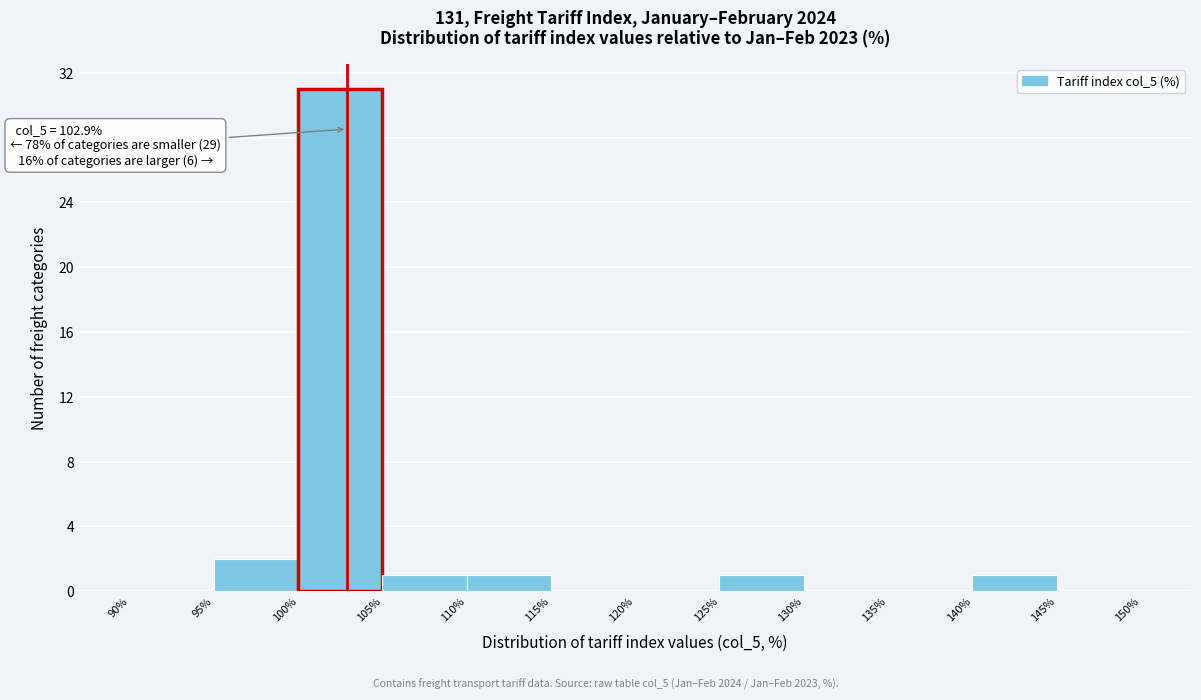

Which range on the x-axis has the tallest bar?

100% to 105%